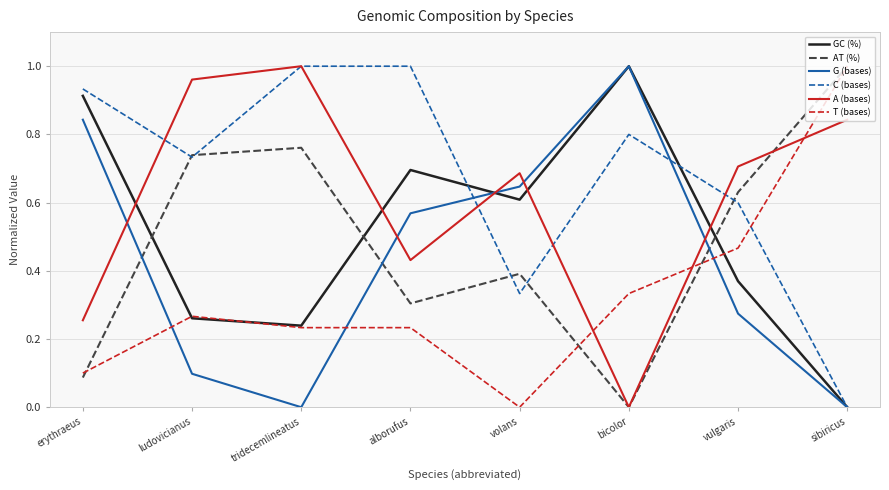

True or false: AT (%) has more than 1 points higher than both neighbors.

True